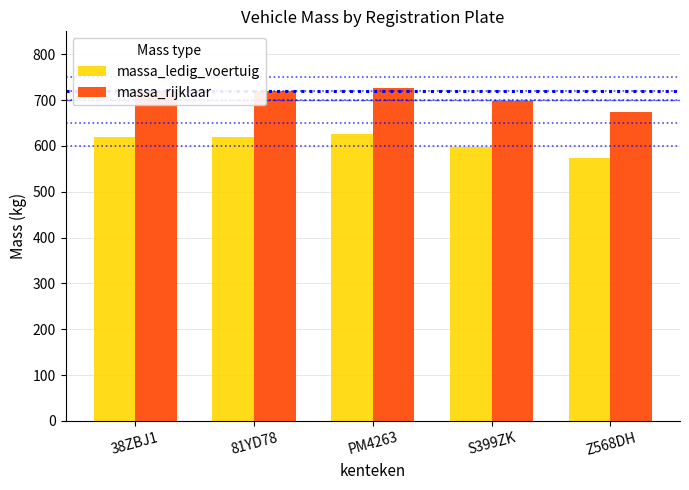

What is the difference between the highest and lowest values at 38ZBJ1?

100